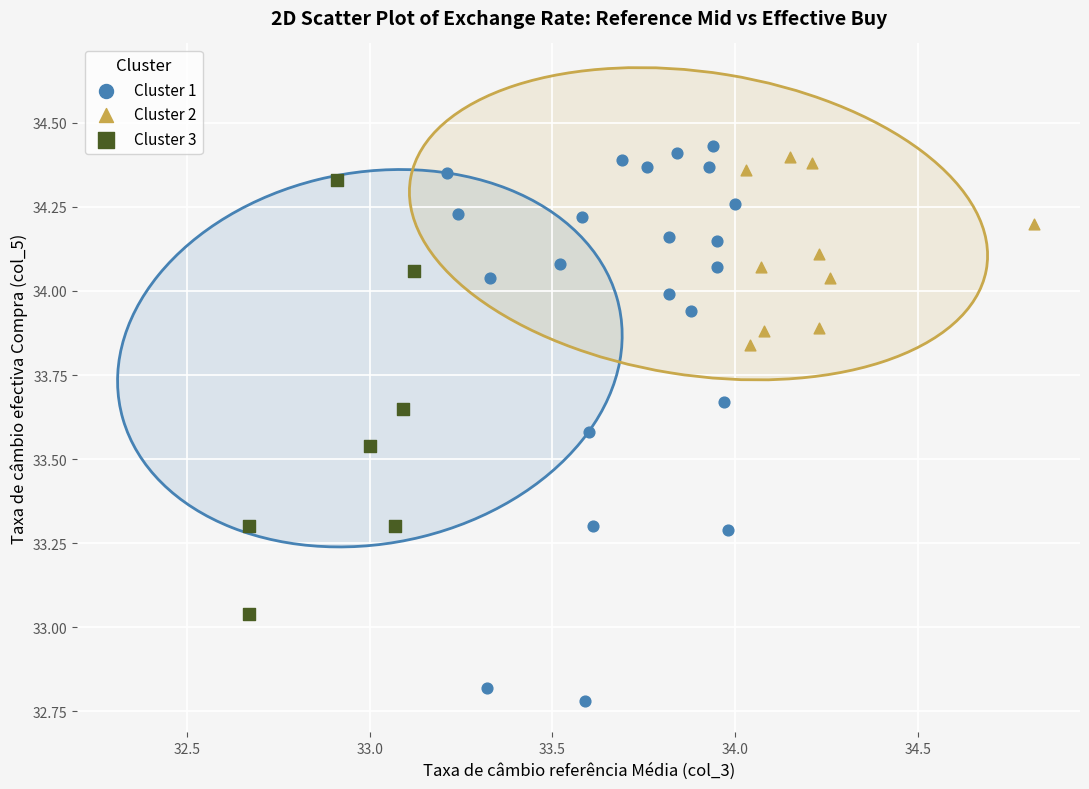

Which series contains the lowest Y value?

Cluster 1